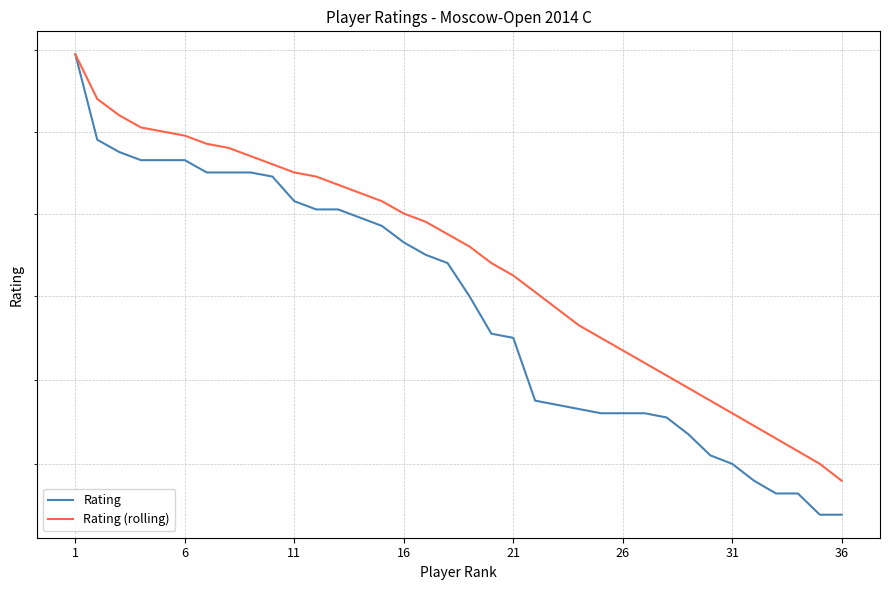

At which category is the sum across all series the highest?

1